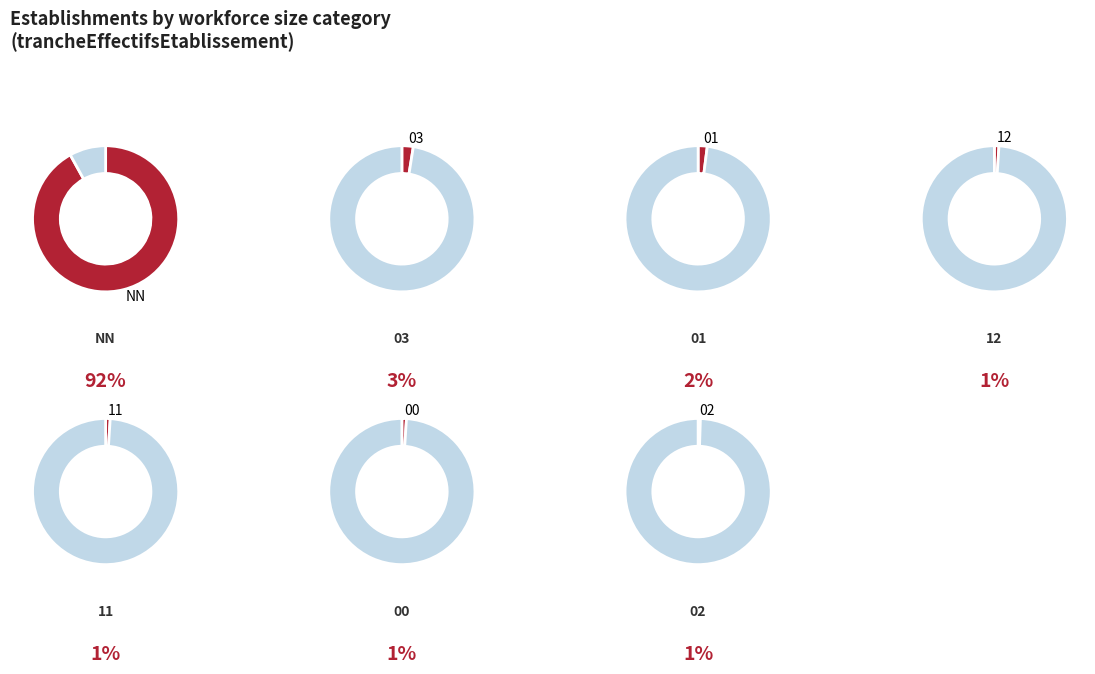

To the nearest percent, what is the difference between the 03 and NN slice percentages?

89%